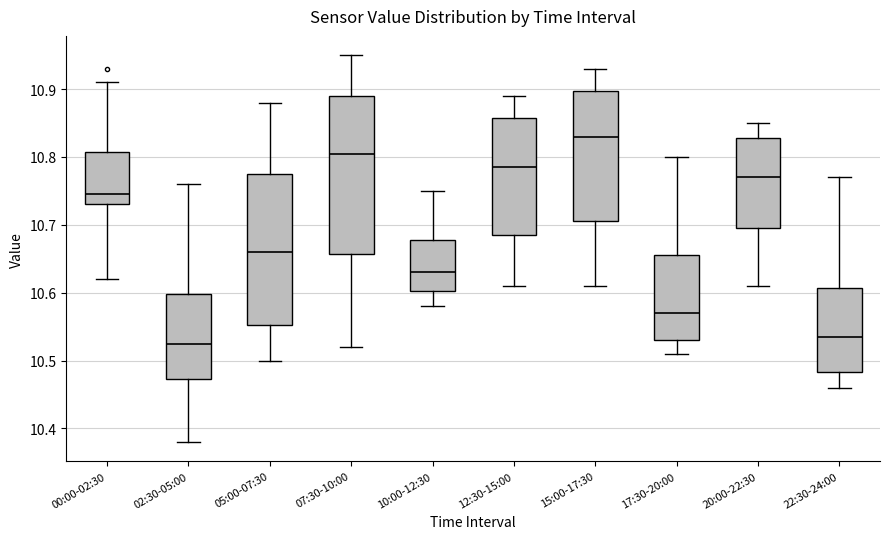

Where does the median line of the box for 12:30-15:00 sit on the y-axis? The values are not printed on the chart, so give them approximately, as read against the axis.

10.79